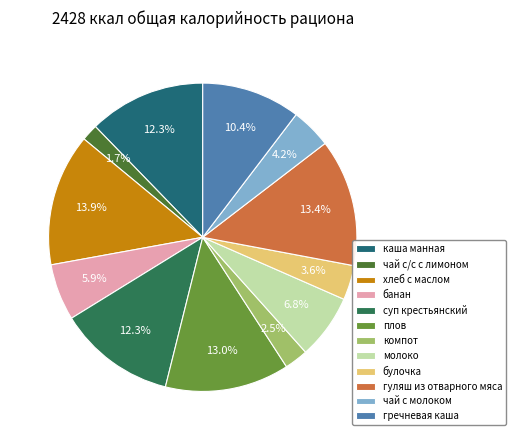

To the nearest percent, what is the difference between the гуляш из отварного мяса and каша манная slice percentages?

1%